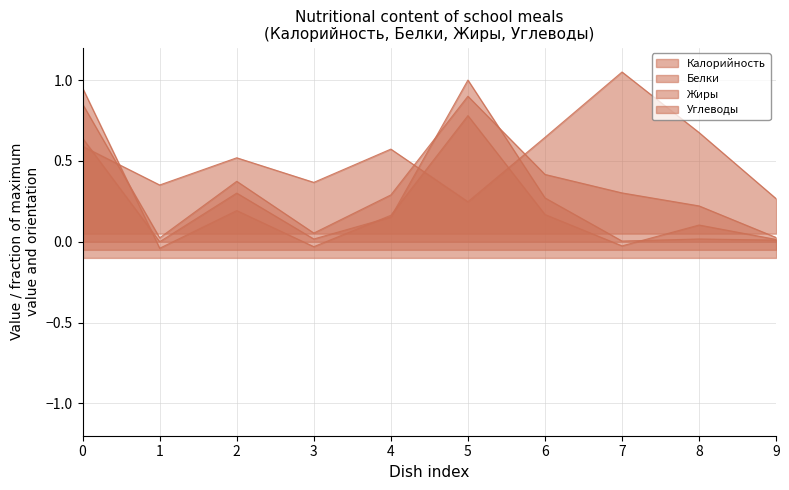

How many intersections are there between Жиры and Белки?

4